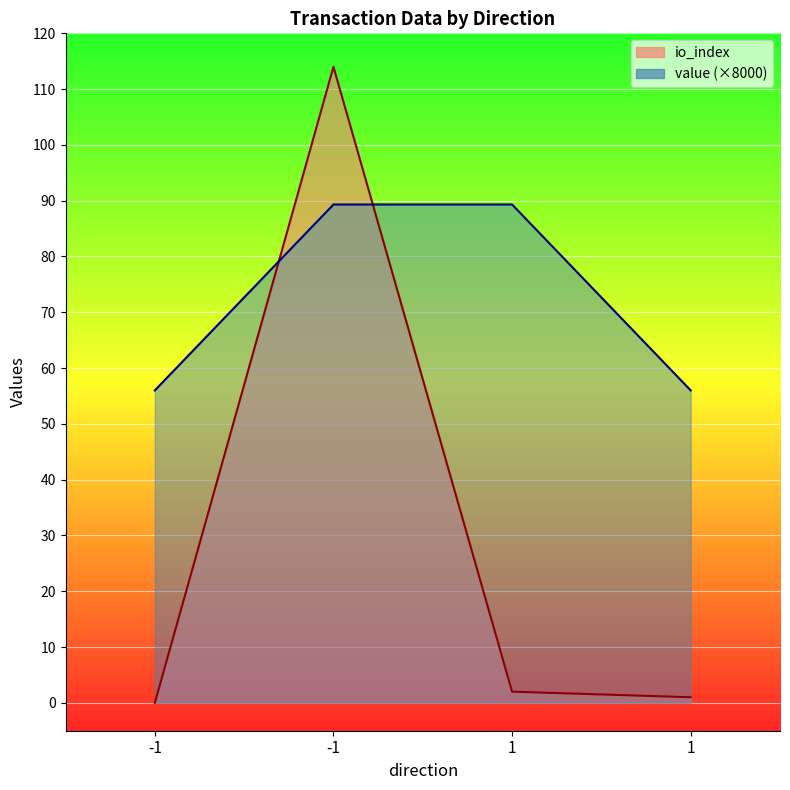

What is the difference between the maximum and minimum values in the value series?

33.3